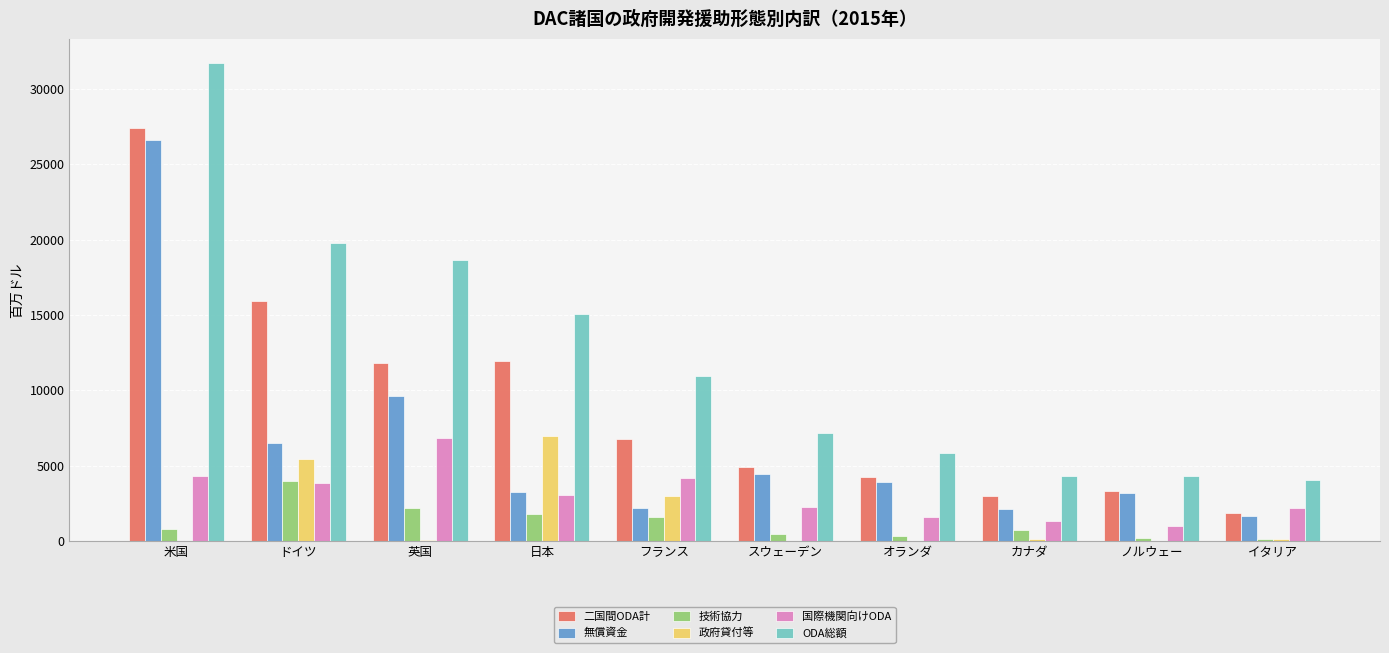

The value of 政府貸付等 at イタリア is 98.5. True or false?

True